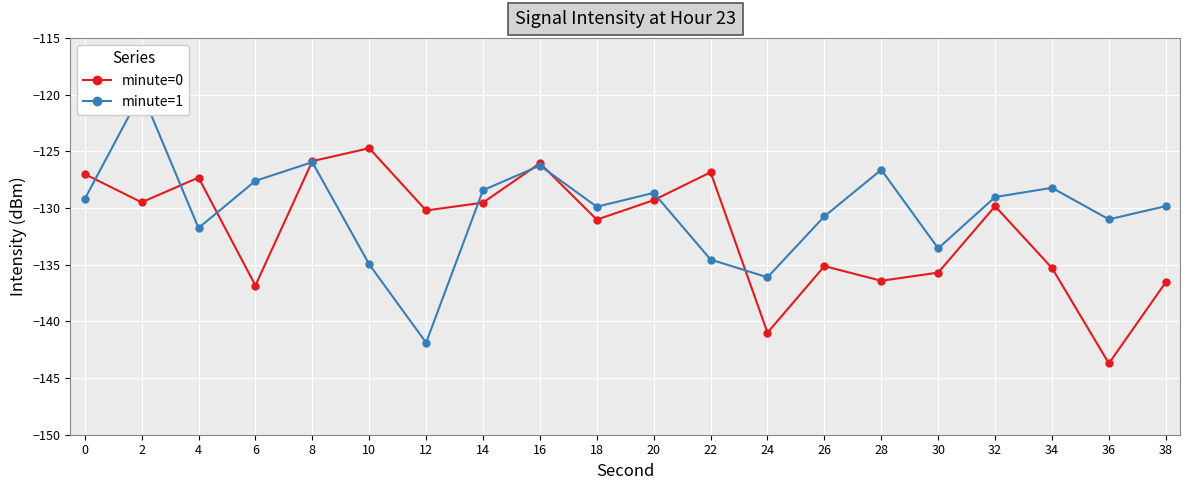

What is the spread (max minus min) of values at 6?

9.2